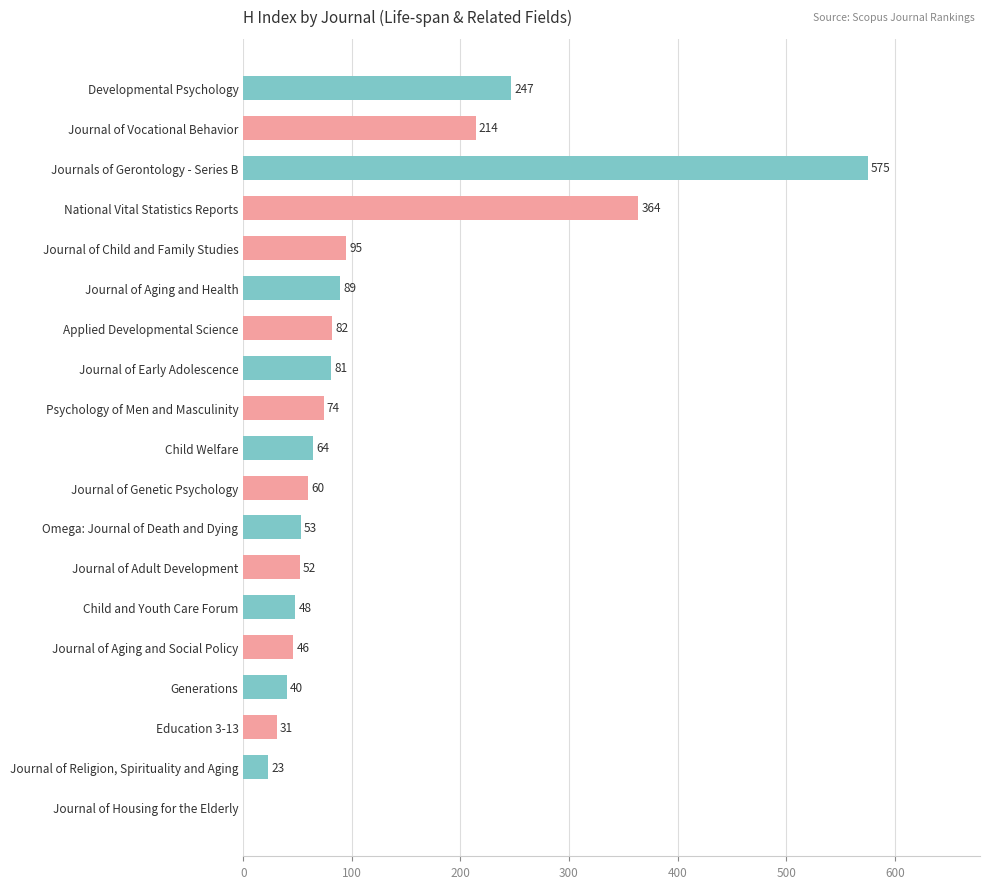

What is the greatest value displayed?

575